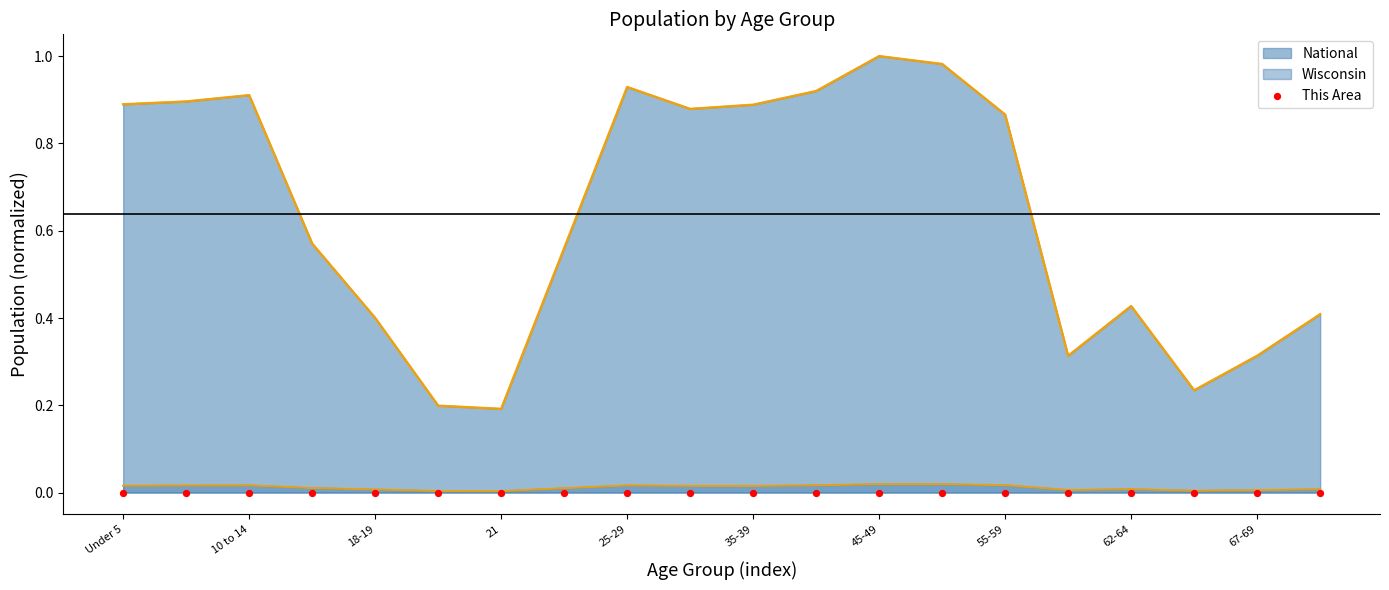

Which has a higher value, 25-29 or 62-64?

25-29